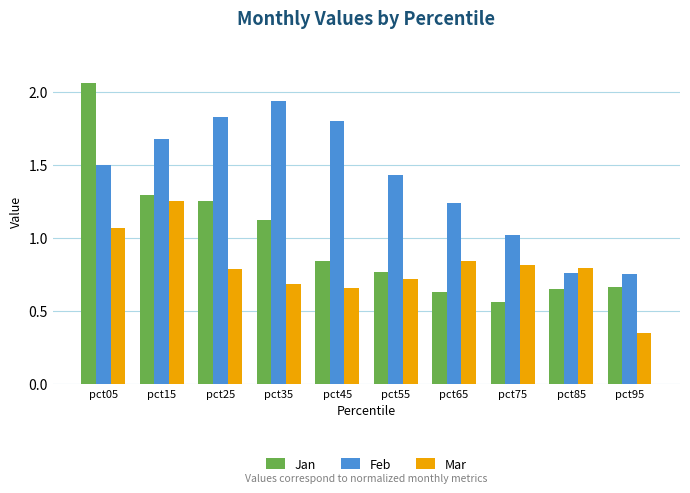

What is the difference between the maximum and minimum values in the Mar series?

0.9